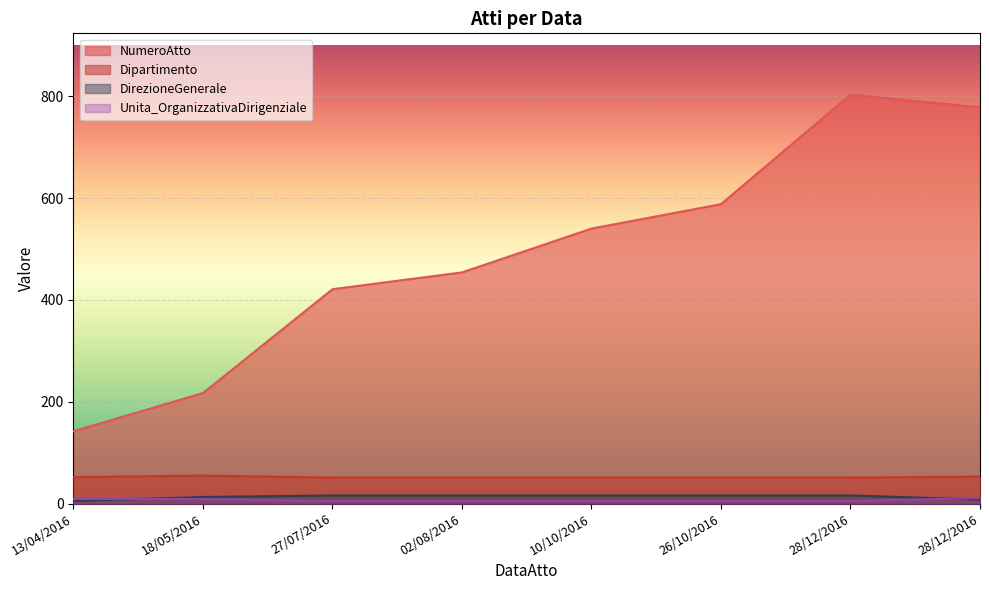

What is the smallest value displayed?

5